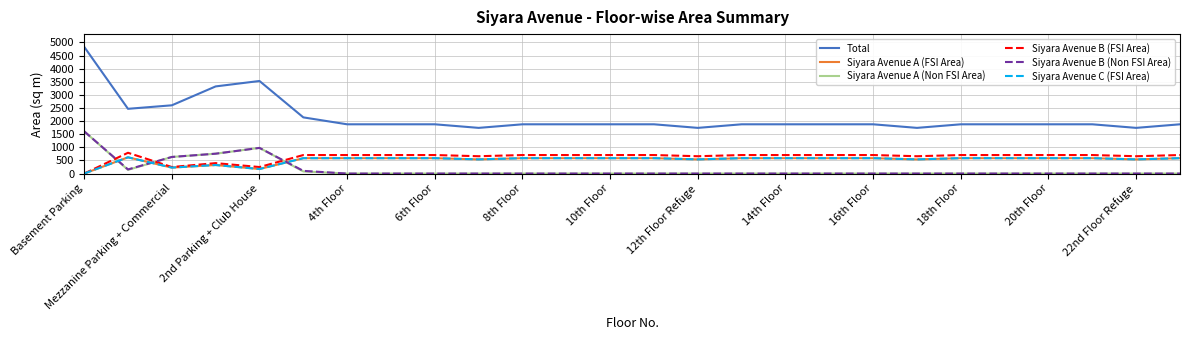

Which series ends up on top after the final intersection of Siyara Avenue B (Non FSI Area) and Siyara Avenue C (FSI Area)?

Siyara Avenue C (FSI Area)